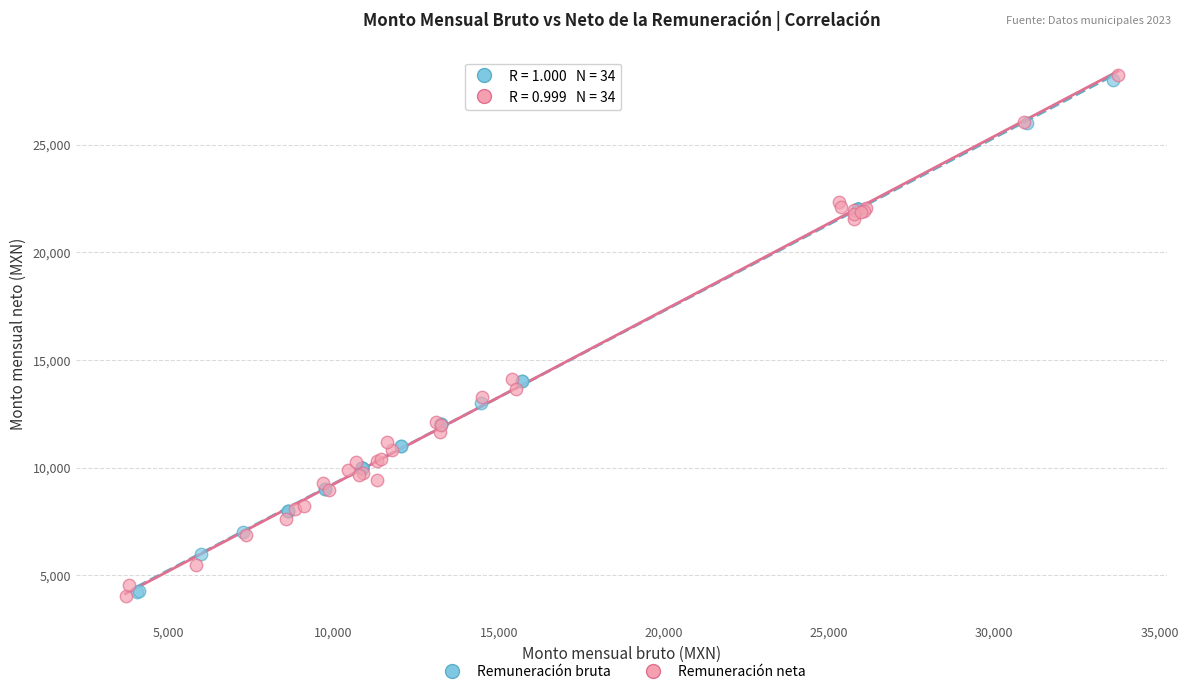

What are all the series names shown in the legend?

Remuneración bruta, Remuneración neta